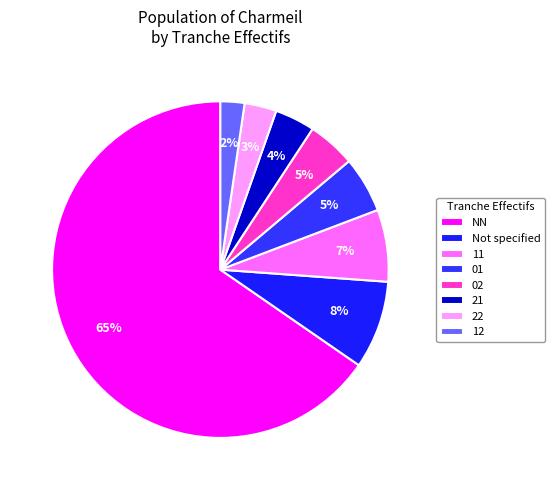

Which category has the biggest portion of the pie?

NN